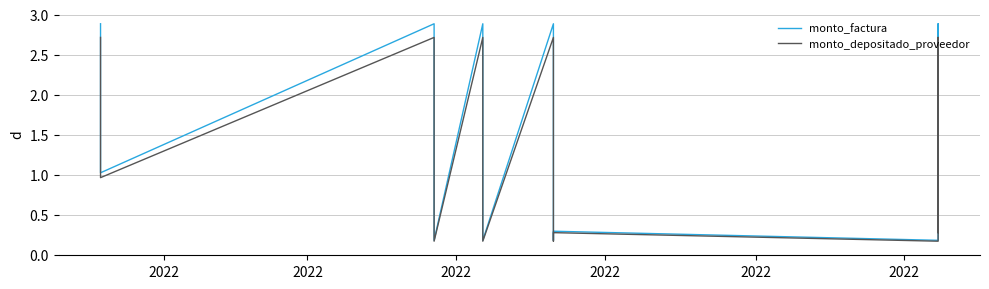

How many lines are shown in the chart?

2